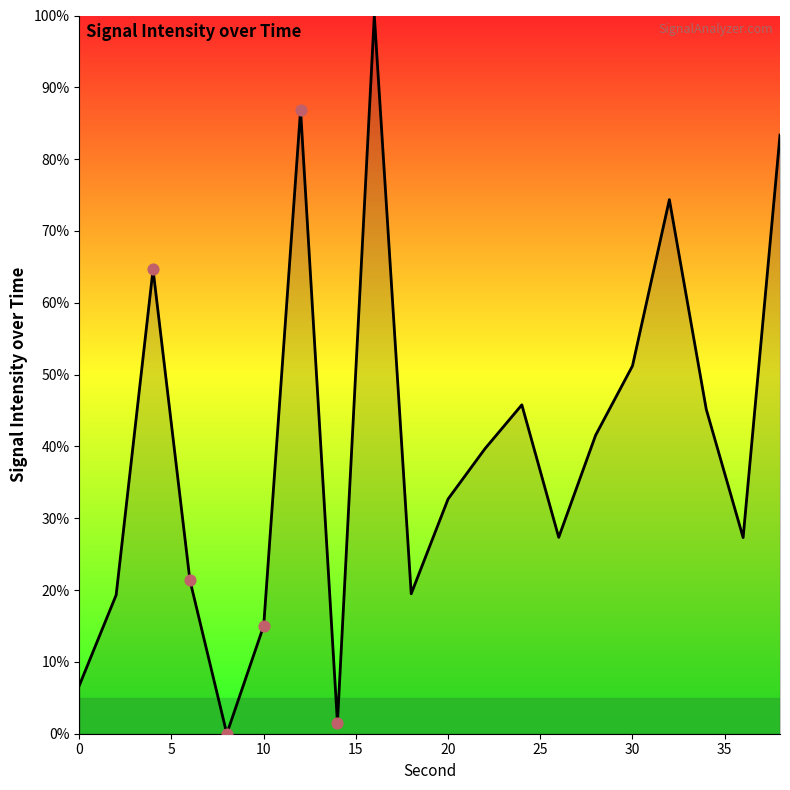

What is the difference between the maximum and minimum values?

100.0